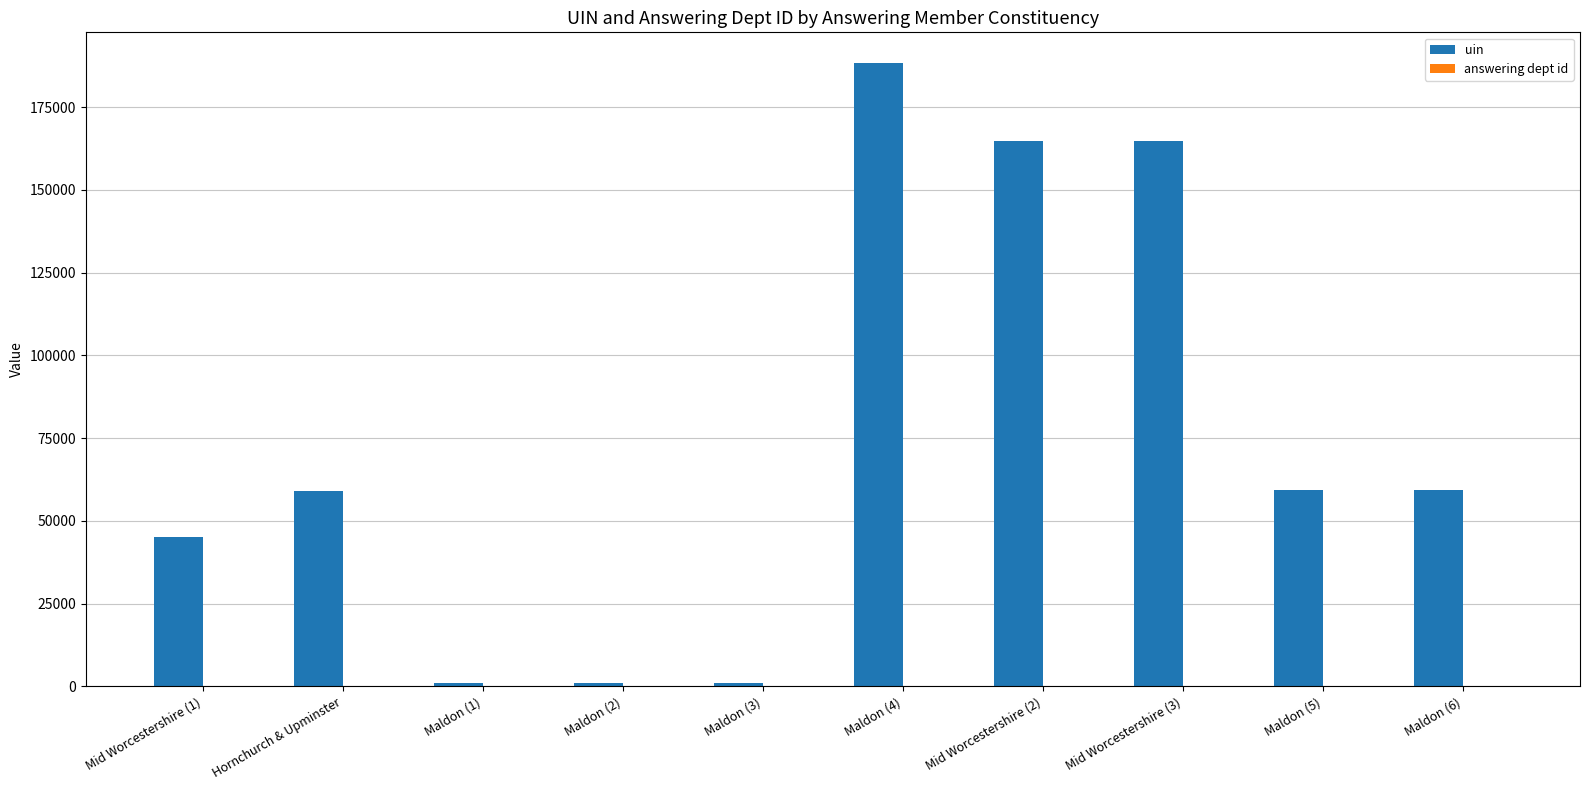

The value of uin at Maldon (4) is 76768. True or false?

False